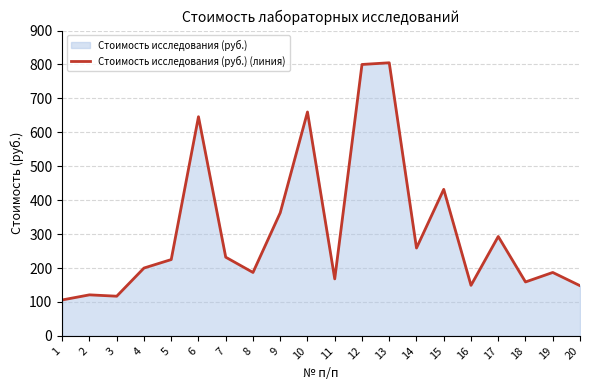

What is the sum of all values?

6257